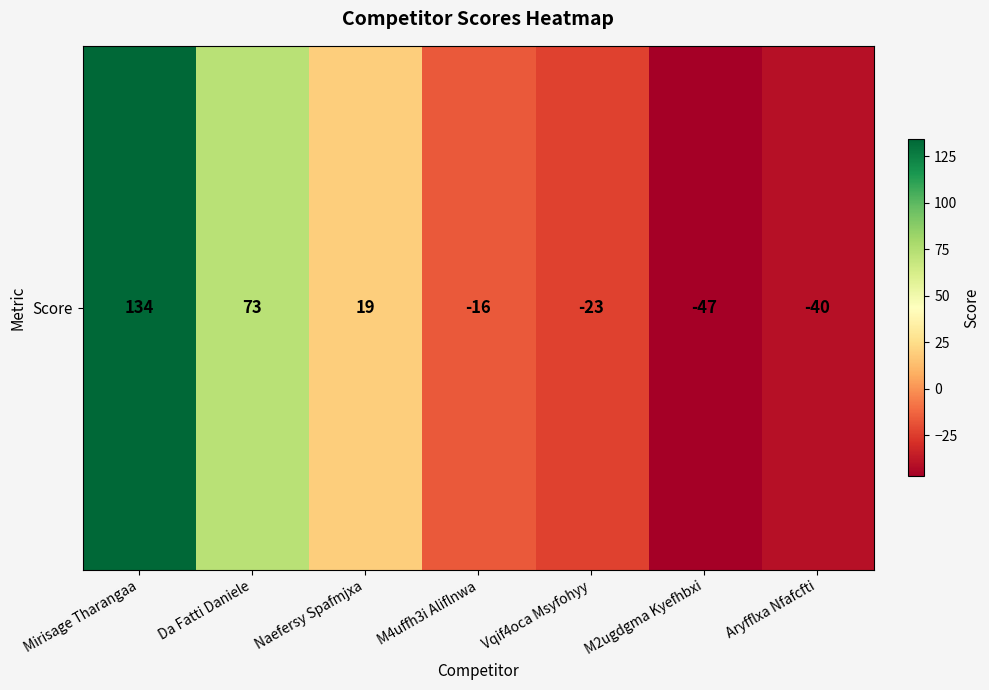

Between Naefersy Spafmjxa and Vqif4oca Msyfohyy, which is larger?

Naefersy Spafmjxa